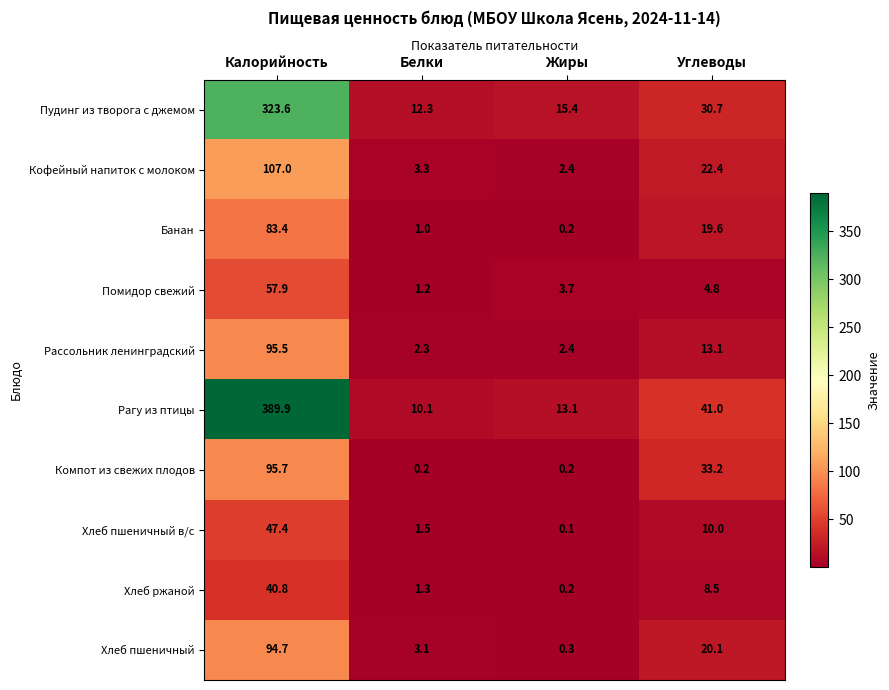

At which category does the chart reach its minimum across all series?

Жиры